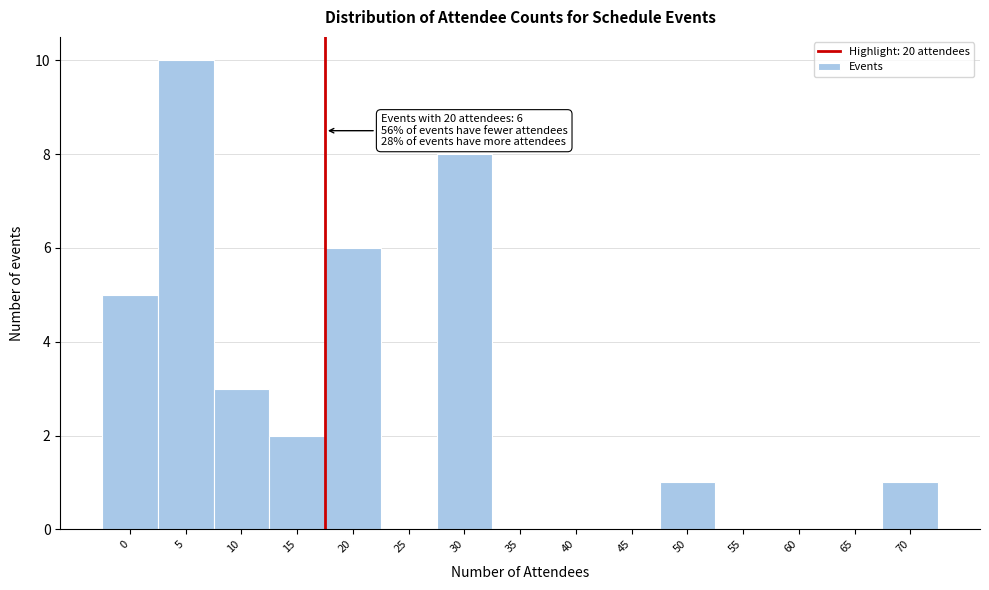

Reading right to left, extract all data points from this chart.

70=1	65=0	60=0	55=0	50=1	45=0	40=0	35=0	30=8	25=0	20=6	15=2	10=3	5=10	0=5